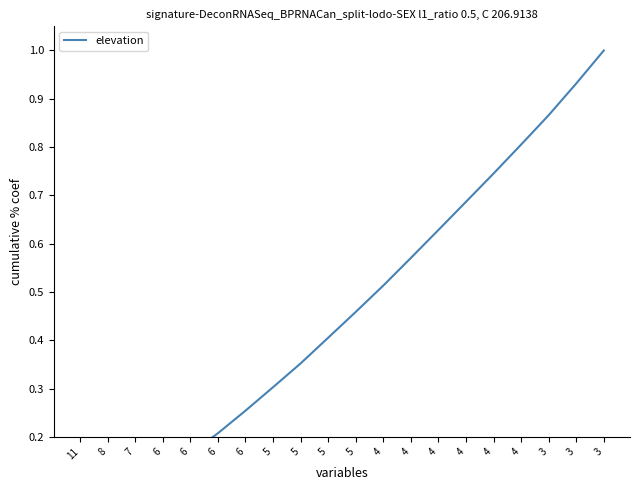

What is the change in value from 5 to 4?

+0.1